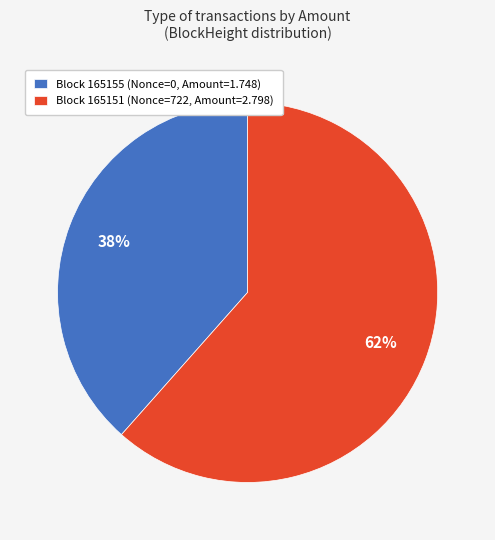

Approximately how many times larger is the value at Block 165155 (Nonce=0, Amount=1.748) compared to Block 165151 (Nonce=722, Amount=2.798)?

0.6